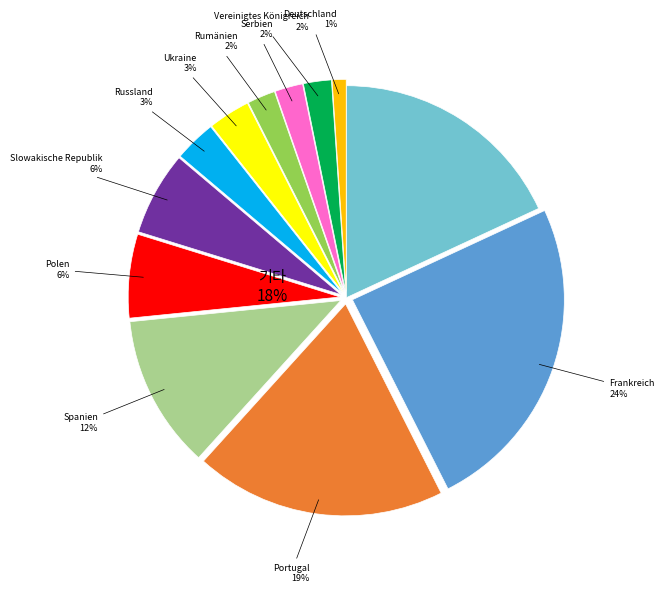

Is the sum of Other and Vereinigtes Königreich greater than half?

No